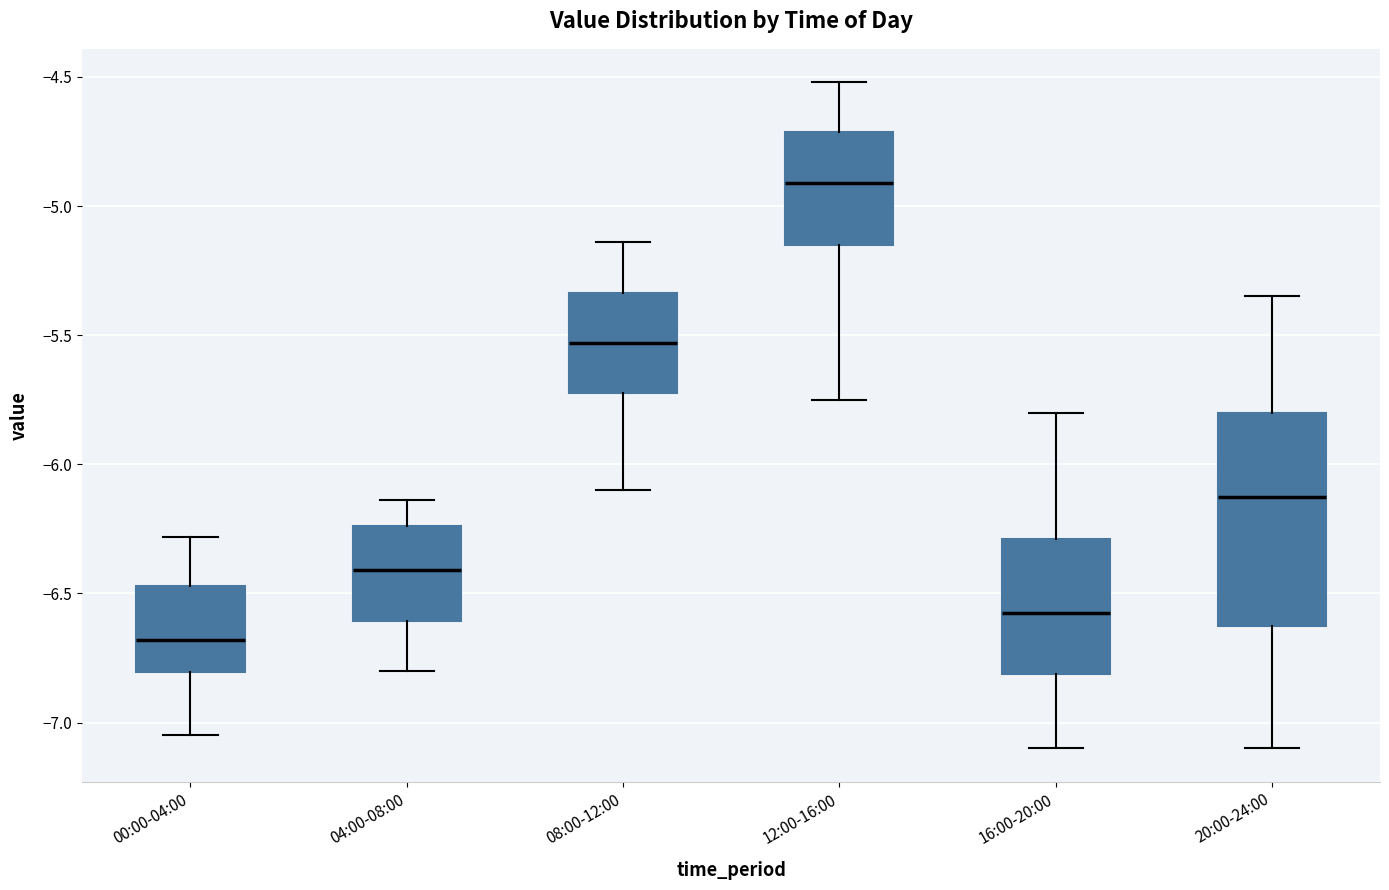

Reading left to right, read every box against the y-axis: the position of its median line, the range the box covers, and the ends of its whiskers. The values are not printed on the chart, so give them approximately, as read against the axis.

00:00-04:00: median -6.70, box -6.80 to -6.45, whiskers -7.05 to -6.30
04:00-08:00: median -6.40, box -6.60 to -6.25, whiskers -6.80 to -6.15
08:00-12:00: median -5.55, box -5.70 to -5.35, whiskers -6.10 to -5.15
12:00-16:00: median -4.90, box -5.15 to -4.70, whiskers -5.75 to -4.50
16:00-20:00: median -6.55, box -6.80 to -6.30, whiskers -7.10 to -5.80
20:00-24:00: median -6.10, box -6.60 to -5.80, whiskers -7.10 to -5.35